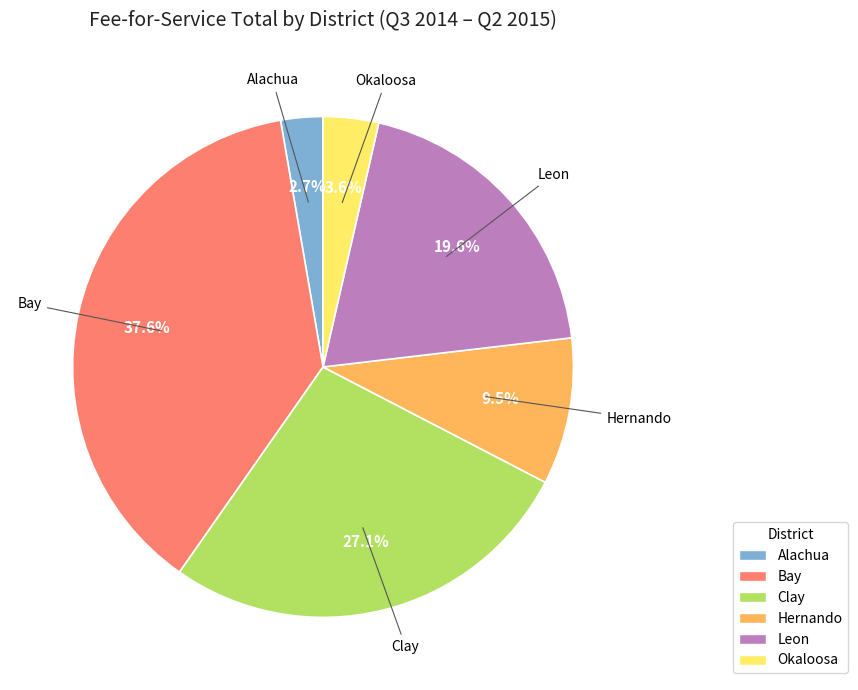

Between Okaloosa and Bay, which is larger?

Bay